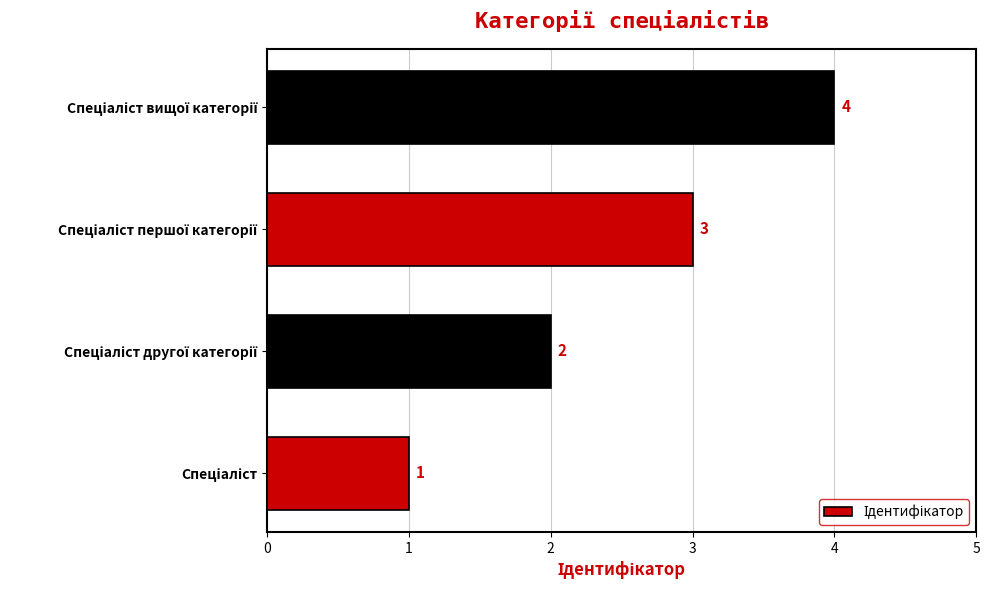

What is the maximum value shown in the chart?

4